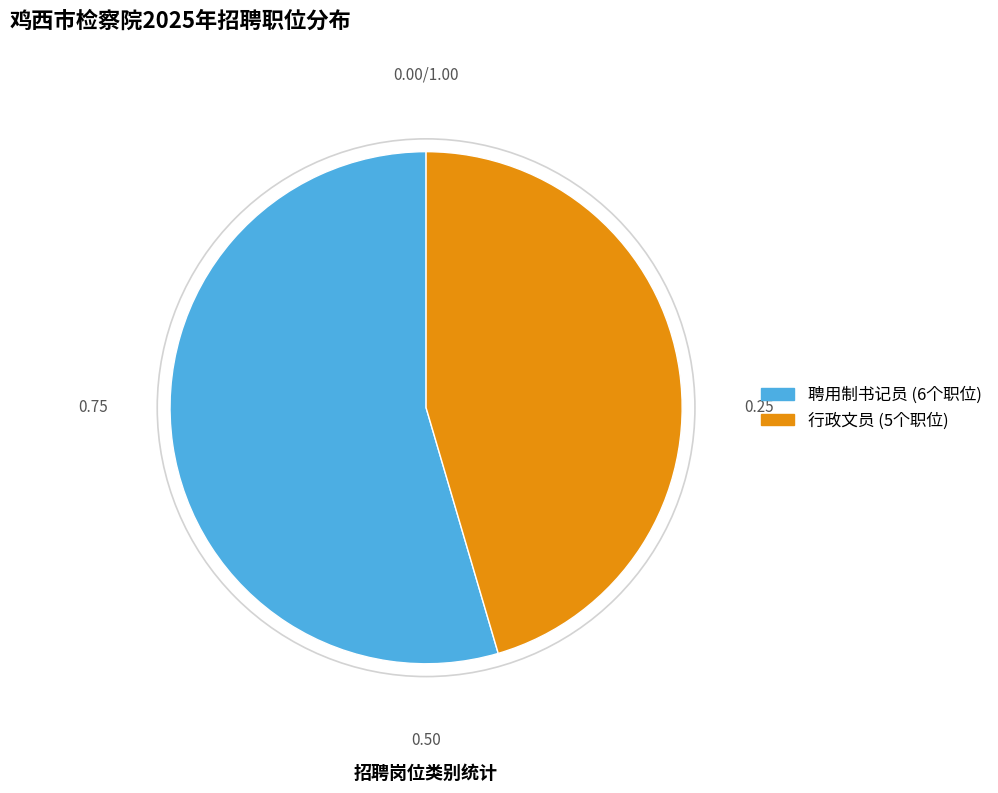

Is there a majority slice in this chart?

Yes